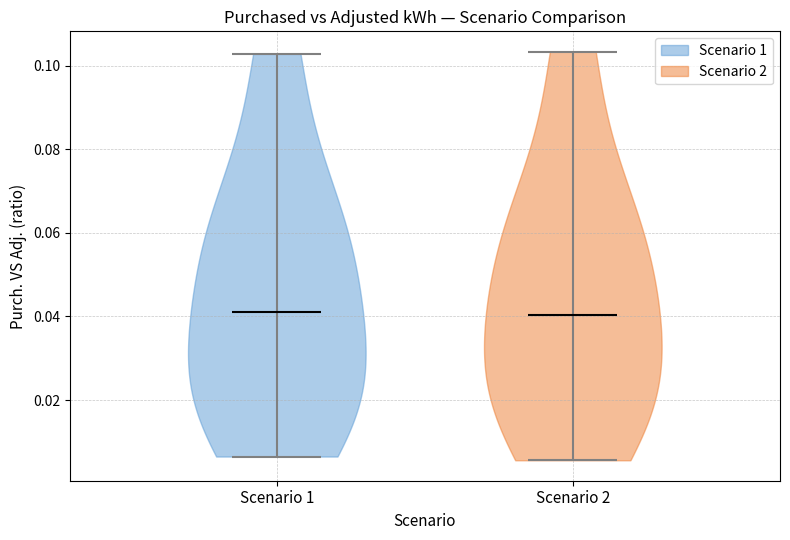

Reading left to right, read every violin against the y-axis: where its median line is, and the lowest and highest points it reaches. The values are not printed on the chart, so give them approximately, as read against the axis.

Scenario 1: median line 0.040, lowest point 0.006, highest point 0.102
Scenario 2: median line 0.040, lowest point 0.006, highest point 0.104